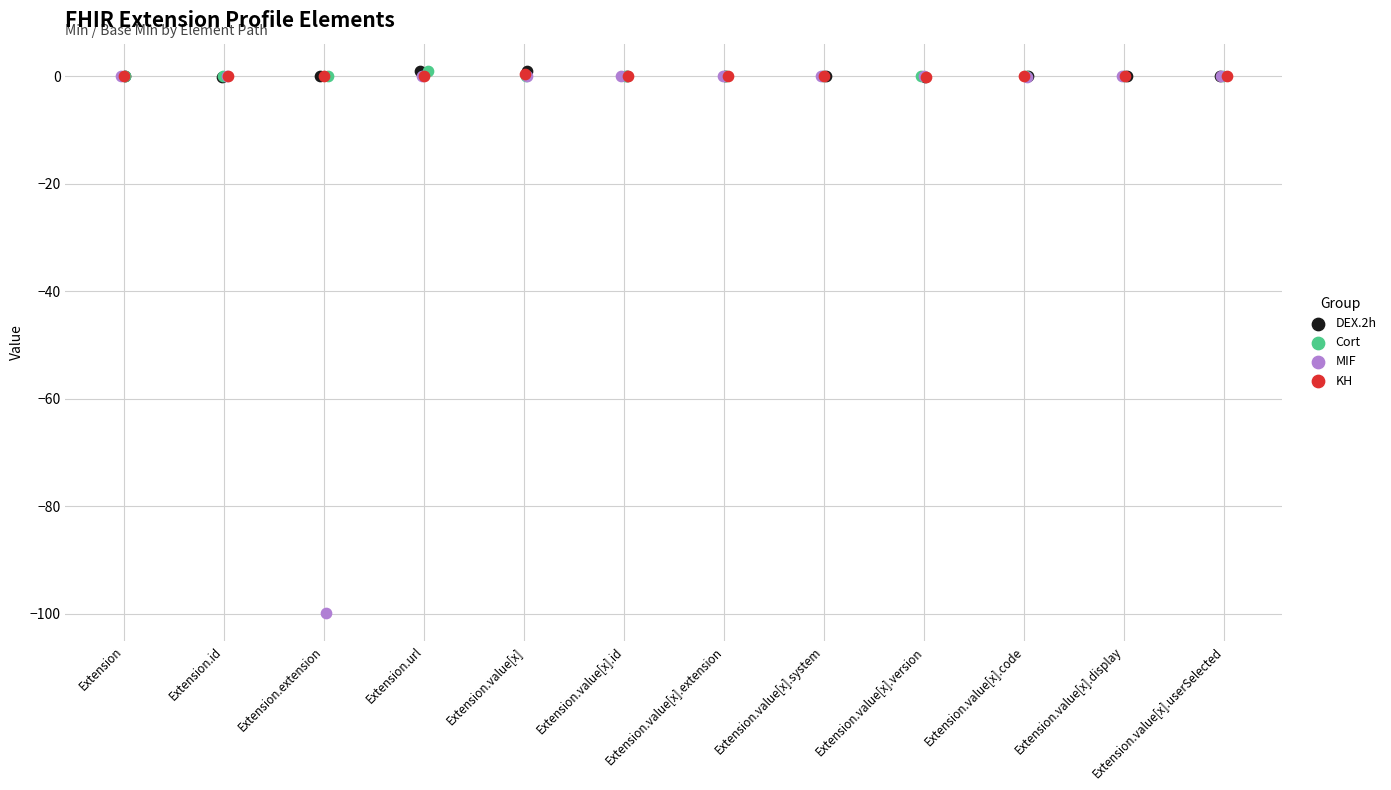

Which series contains the lowest Y value?

MIF